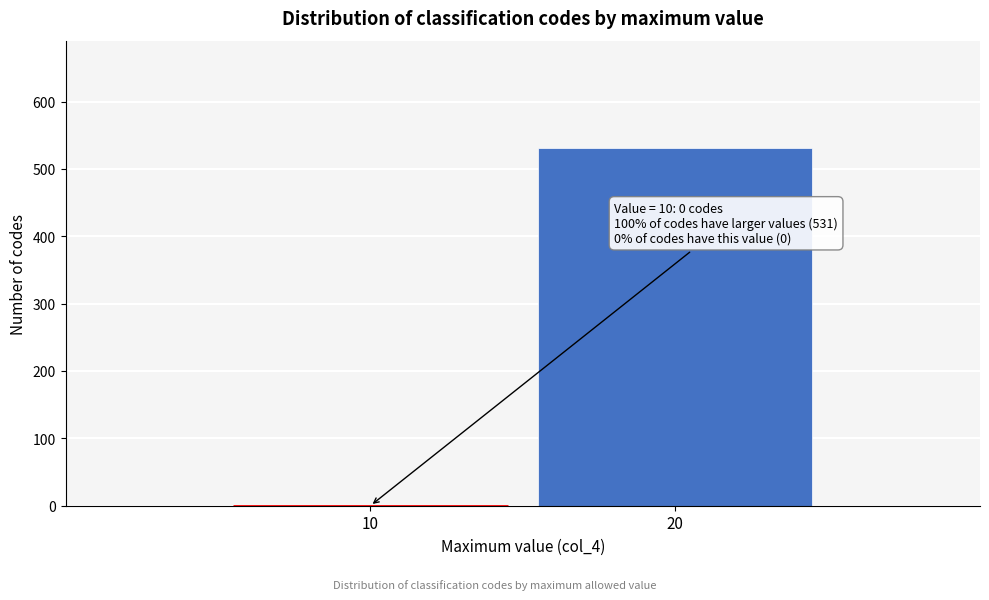

Reading right to left, list all the values displayed in this chart.

20=531	10=0